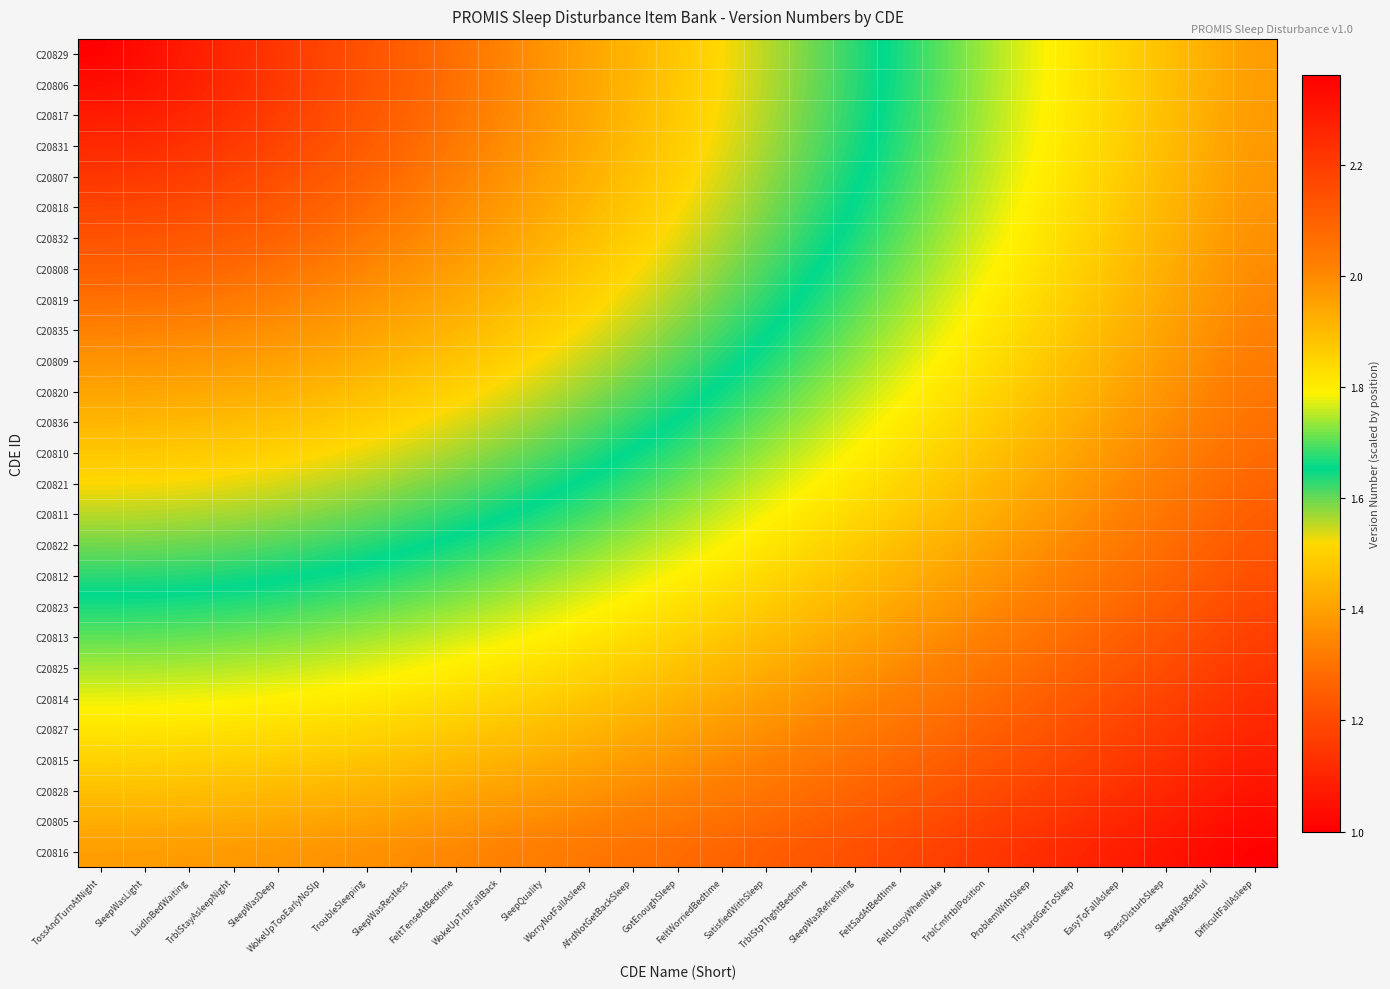

How many series are shown in this chart?

27